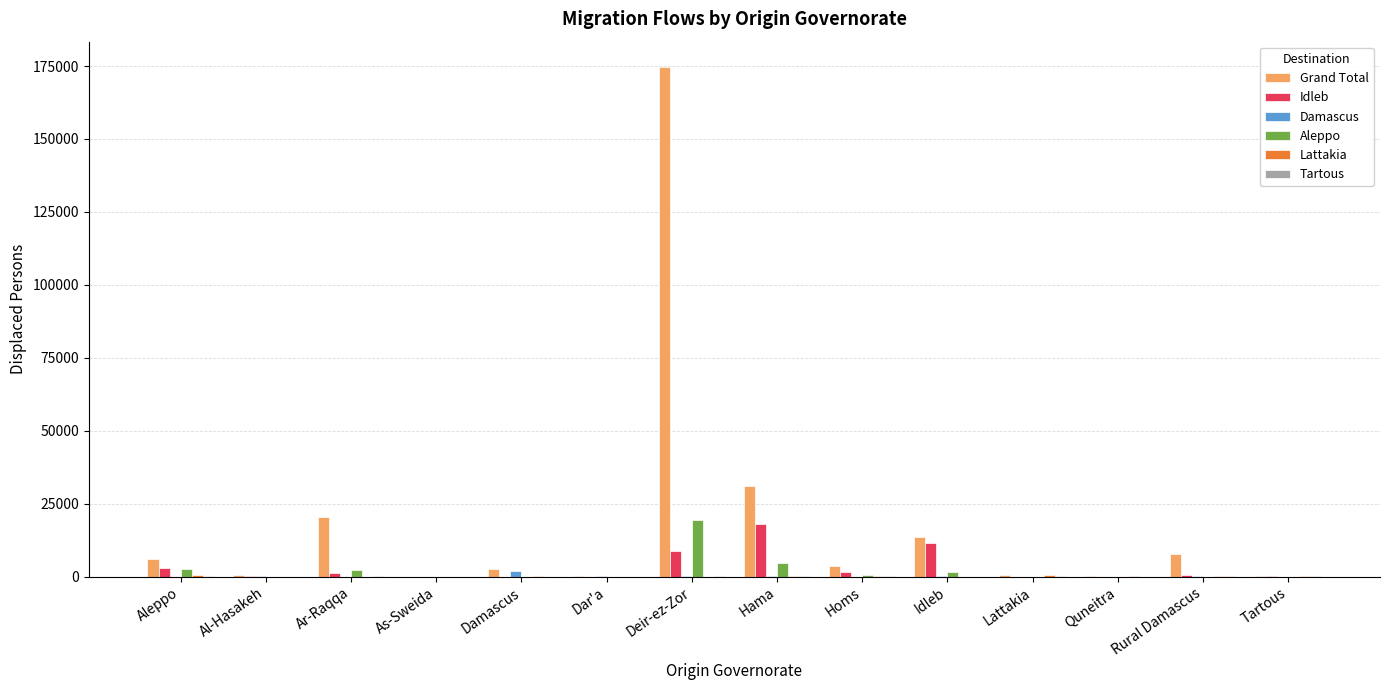

What is the greatest value displayed?

174628.4